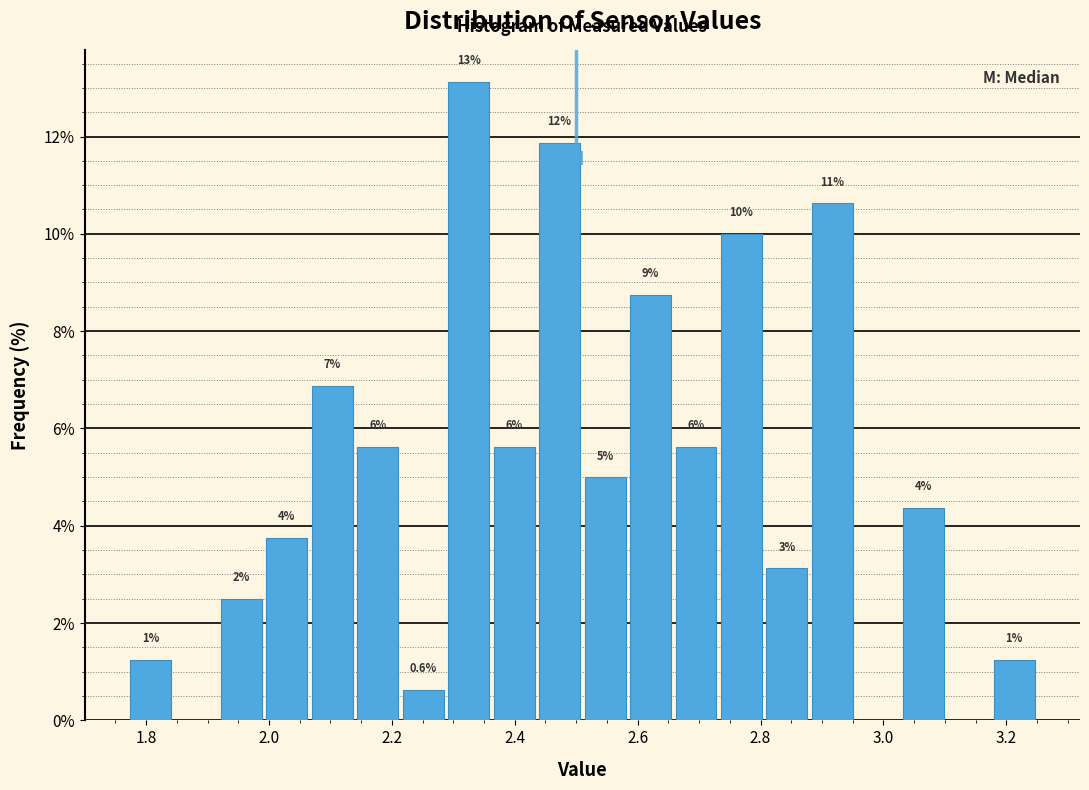

Read against the x-axis, roughly where is the centre of the tallest bar?

2.32